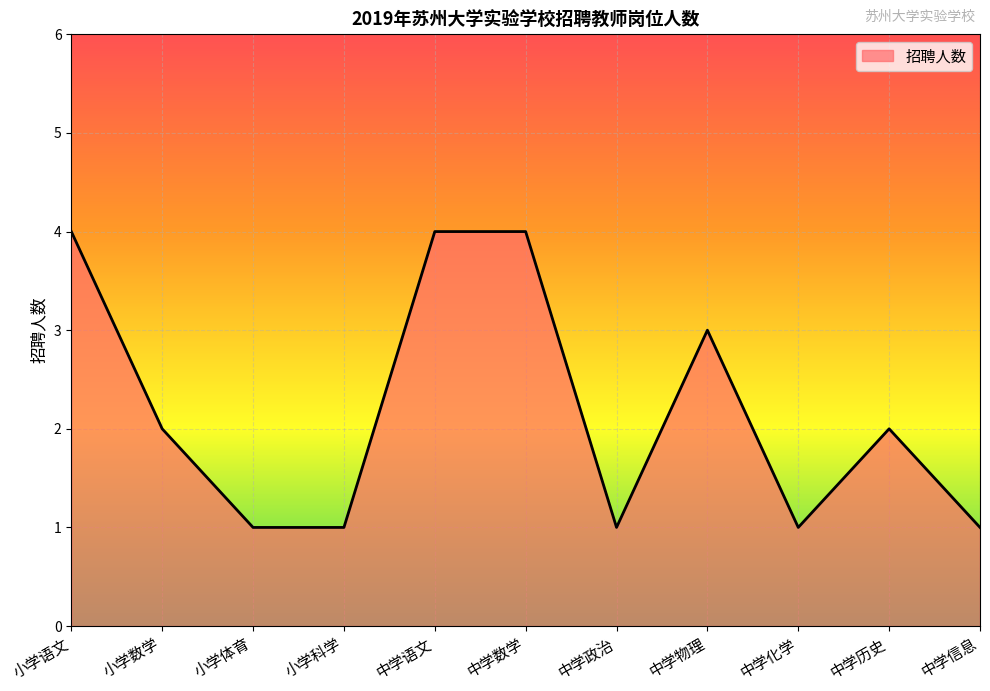

What is the ratio of the value at 中学历史 to the value at 中学语文?

0.5